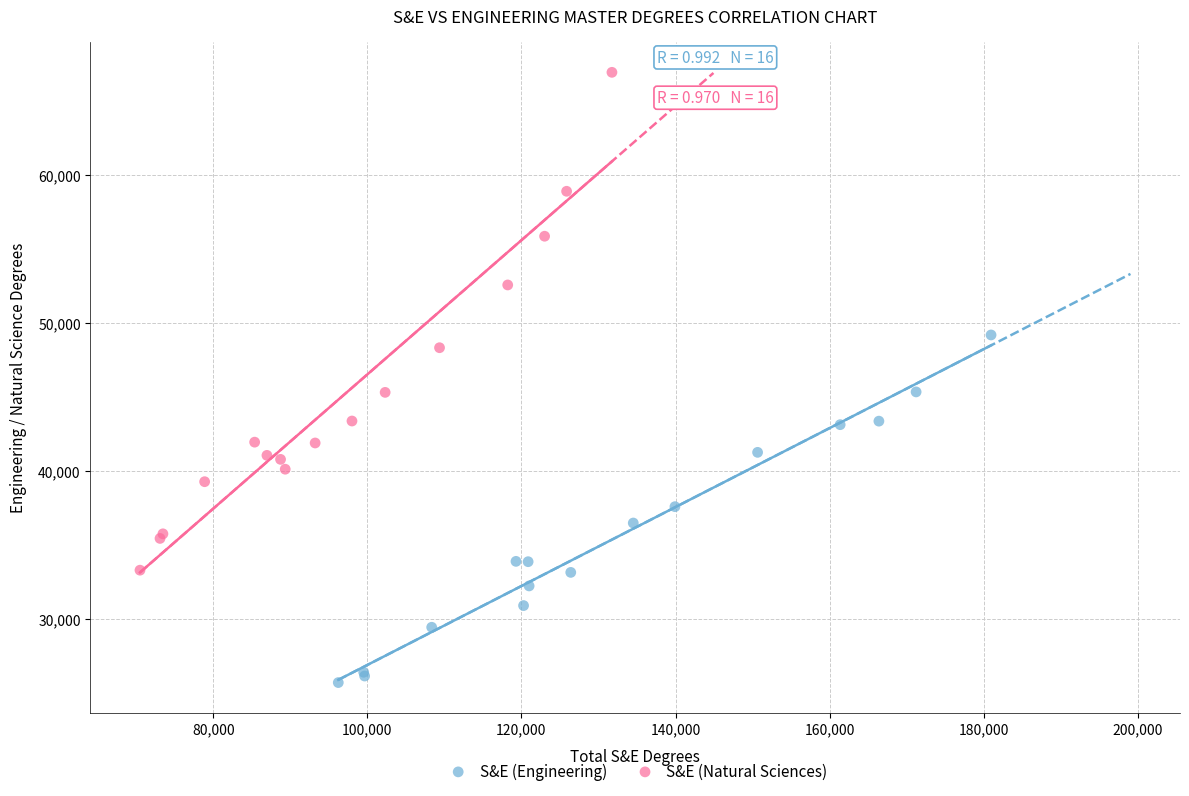

Which series contains the highest Y value?

S&E (Natural Sciences)